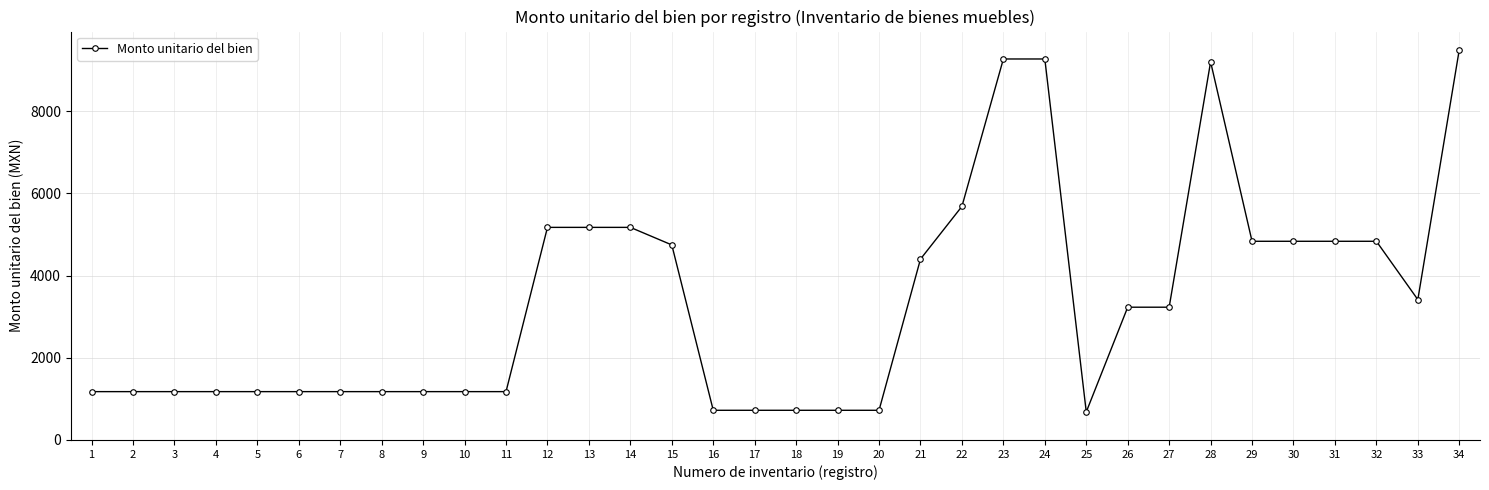

What is the average value?

3352.8